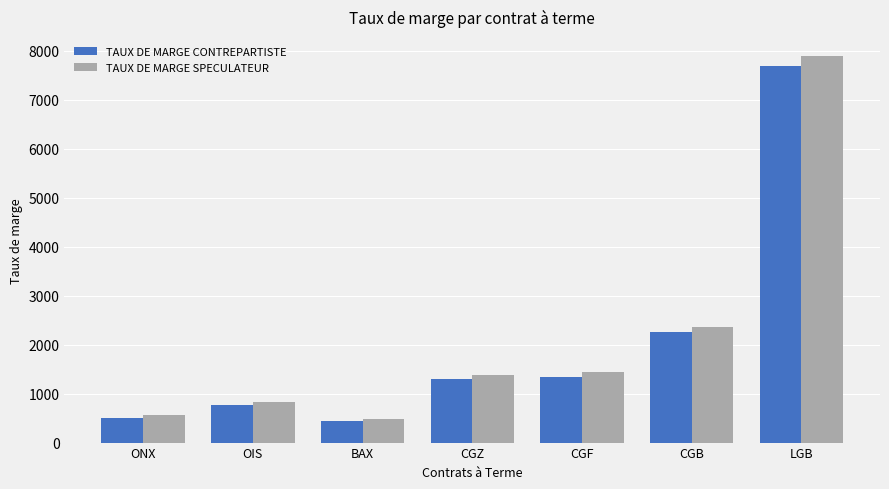

What is the minimum value for TAUX DE MARGE SPECULATEUR?

490